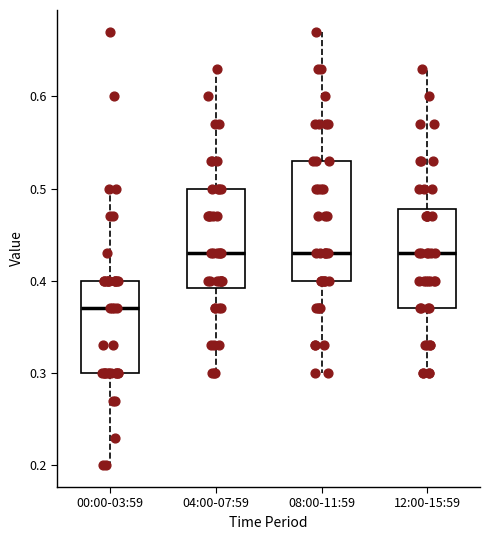

Where does the lower whisker of the box for 08:00-11:59 end on the y-axis? The values are not printed on the chart, so give them approximately, as read against the axis.

0.30